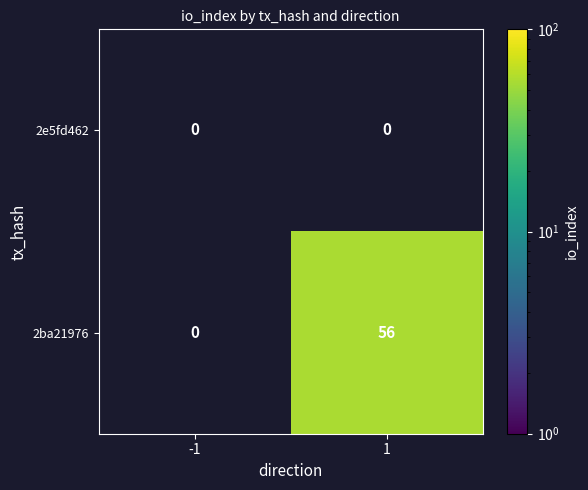

The value of 2ba21976 at 1 is 56. True or false?

True